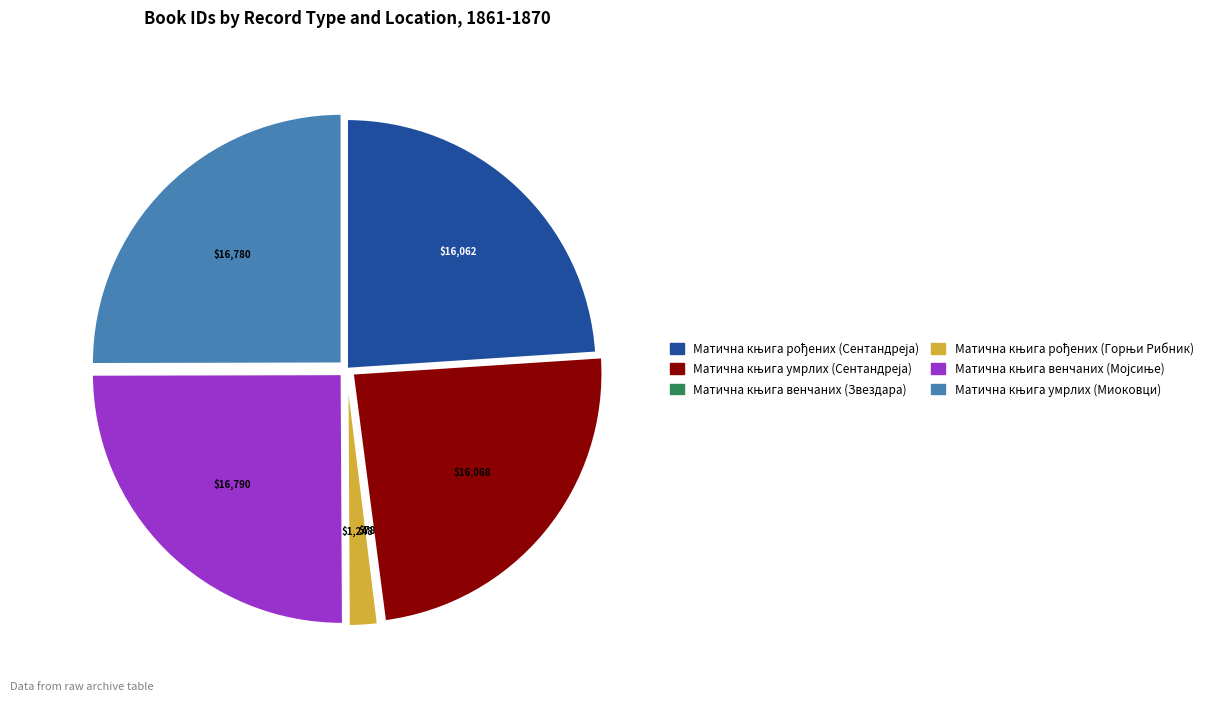

Is there any slice that represents more than half of the pie?

No